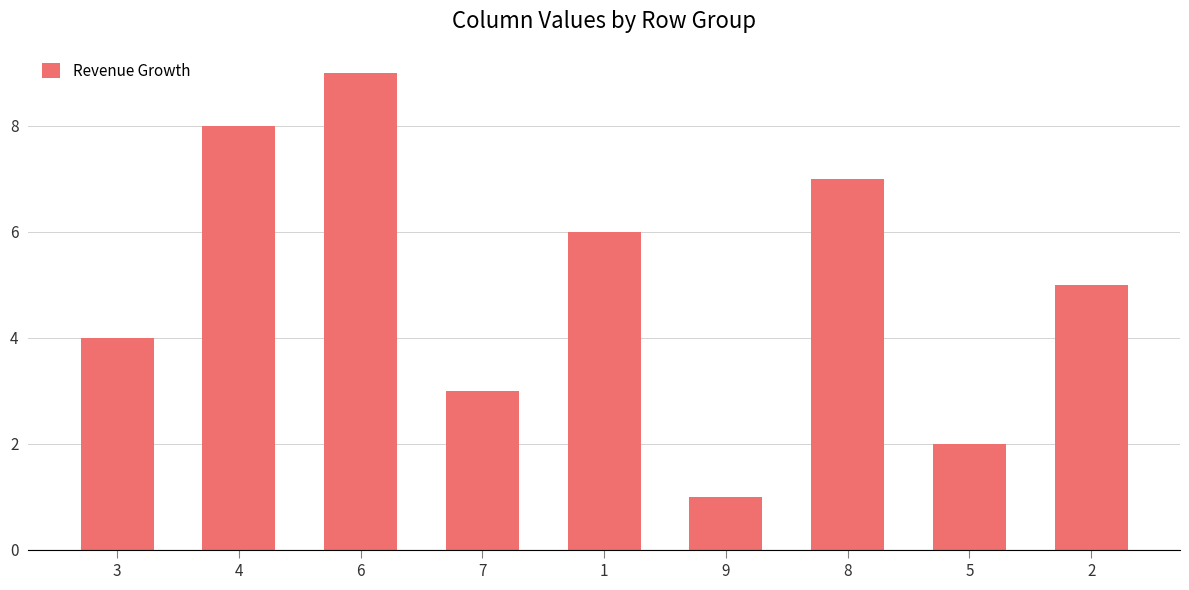

What is the change in value from 7 to 9?

-2